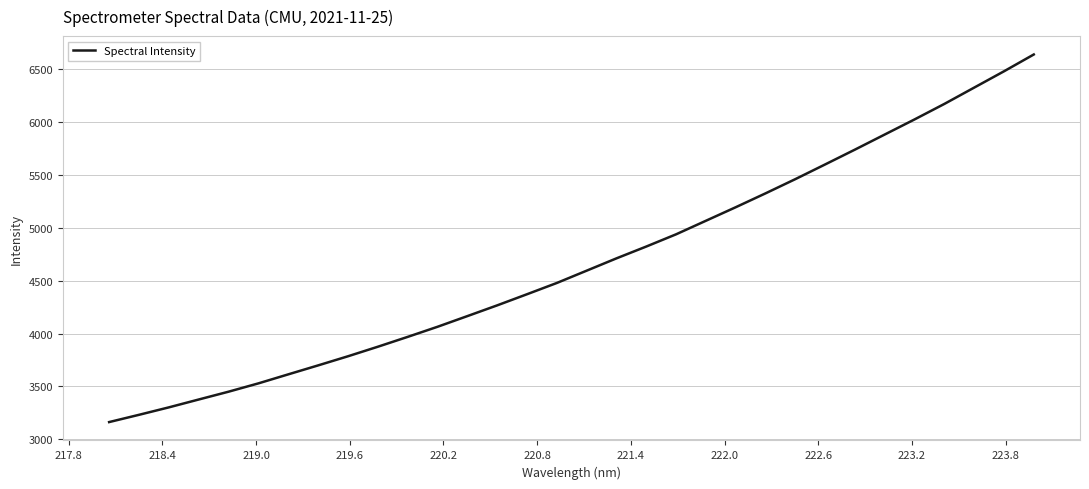

What is the difference between the maximum and minimum values?

3474.0